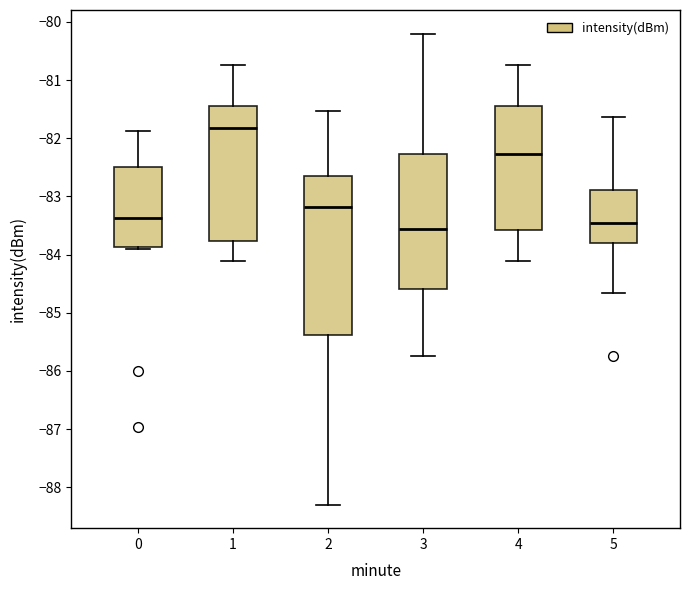

Where does the upper whisker of the box at x = 1 end on the y-axis? The values are not printed on the chart, so give them approximately, as read against the axis.

-80.7